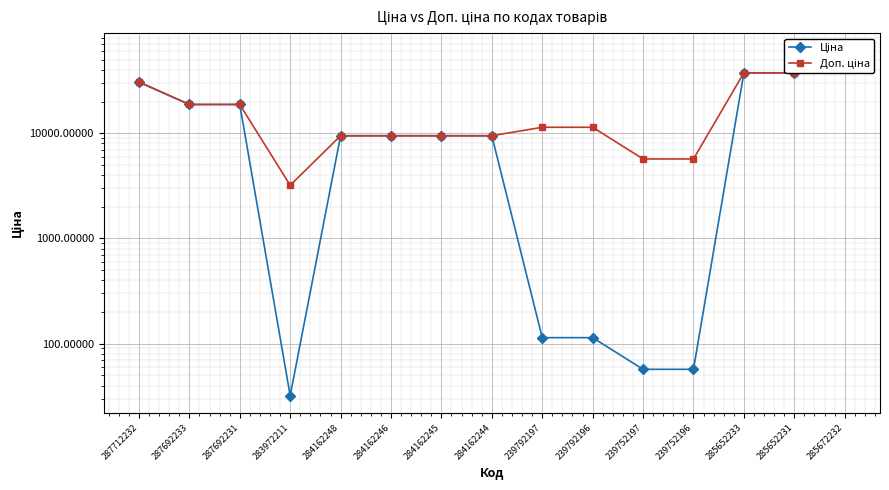

What is the smallest value displayed?

32.0